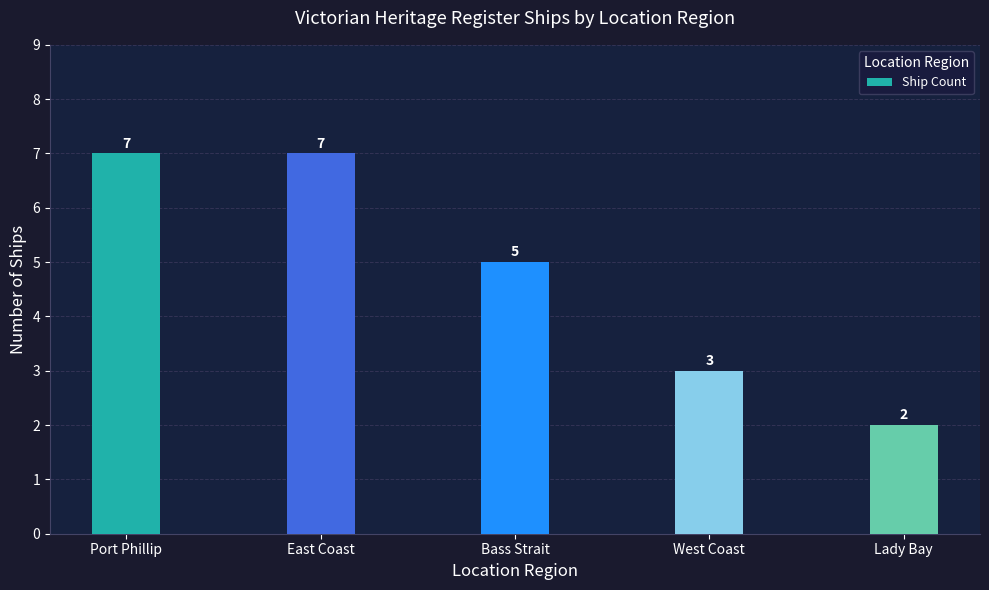

Does the chart contain any negative values?

No